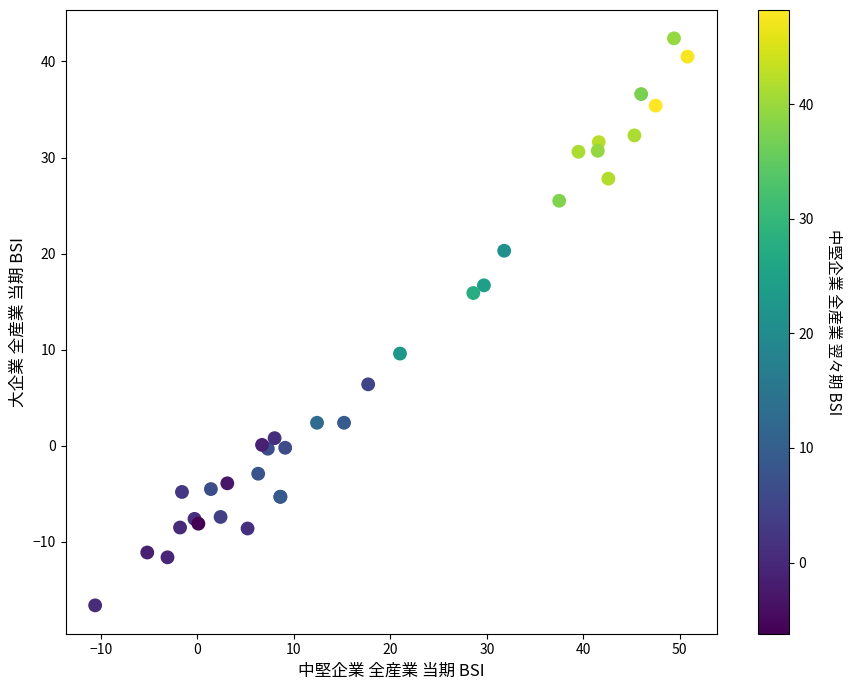

What Y value in the scatter plot is closest to 12?

9.6